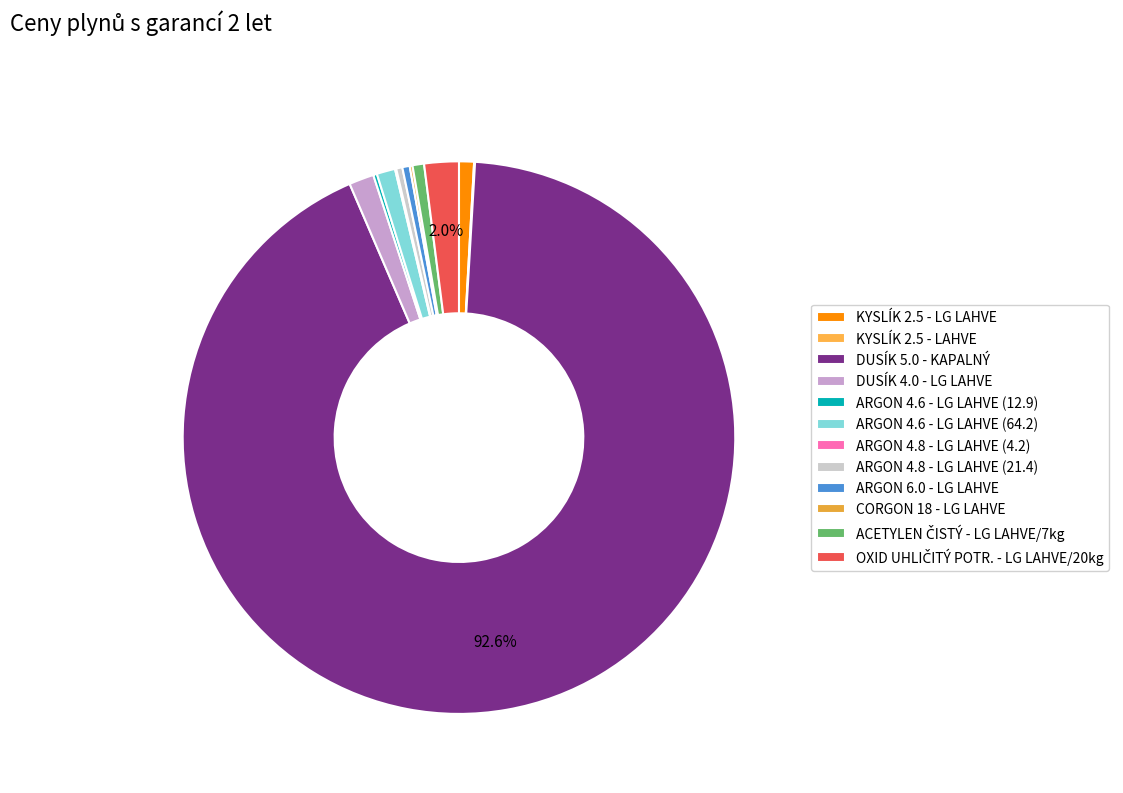

How many segments does this pie chart have?

12